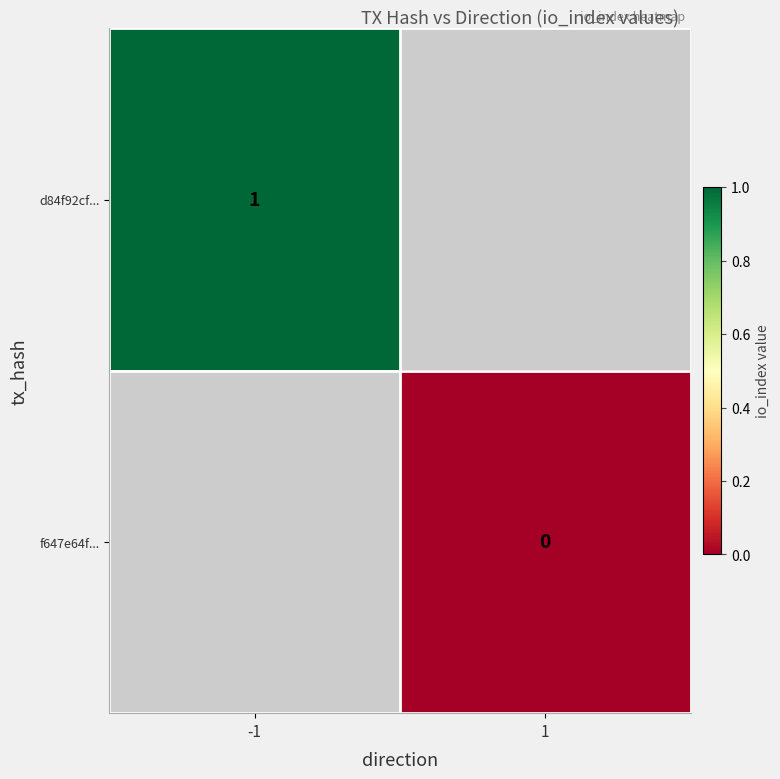

Is the value of d84f92cf... at -1 greater than the value of f647e64f... at 1?

Yes